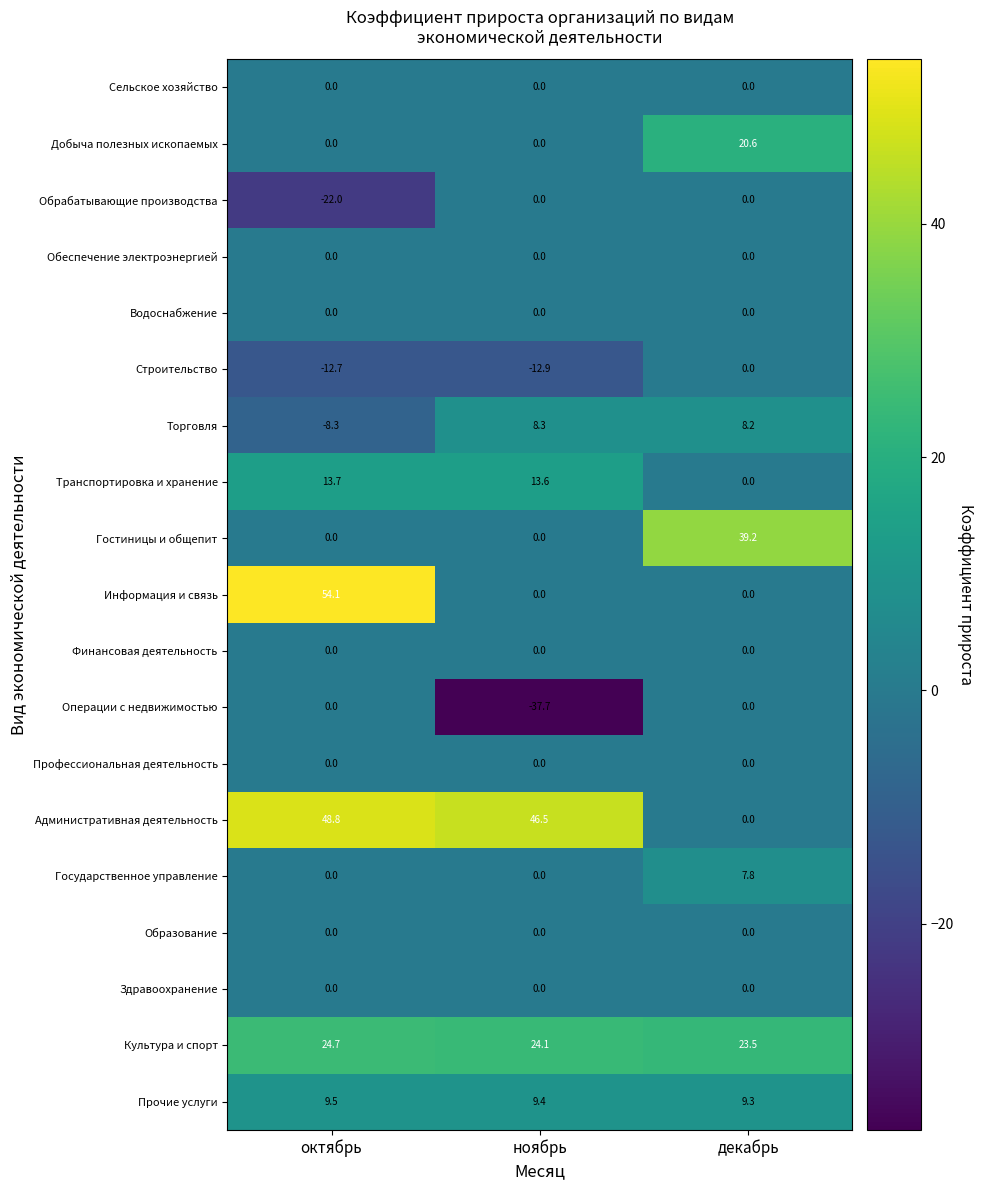

What is the spread (max minus min) of values at декабрь?

39.2